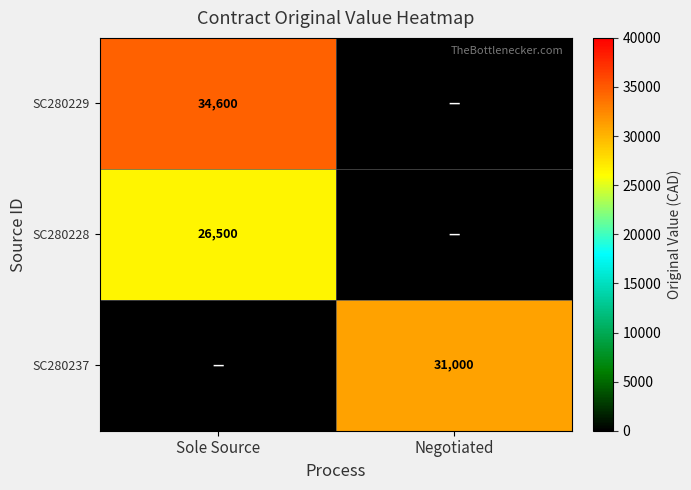

Is the value of SC280229 at Sole Source greater than the value of SC280237 at Negotiated?

Yes